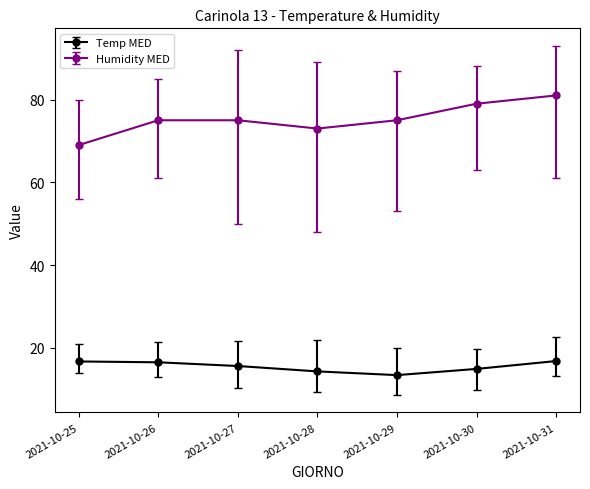

How many distinct data groups are displayed?

2